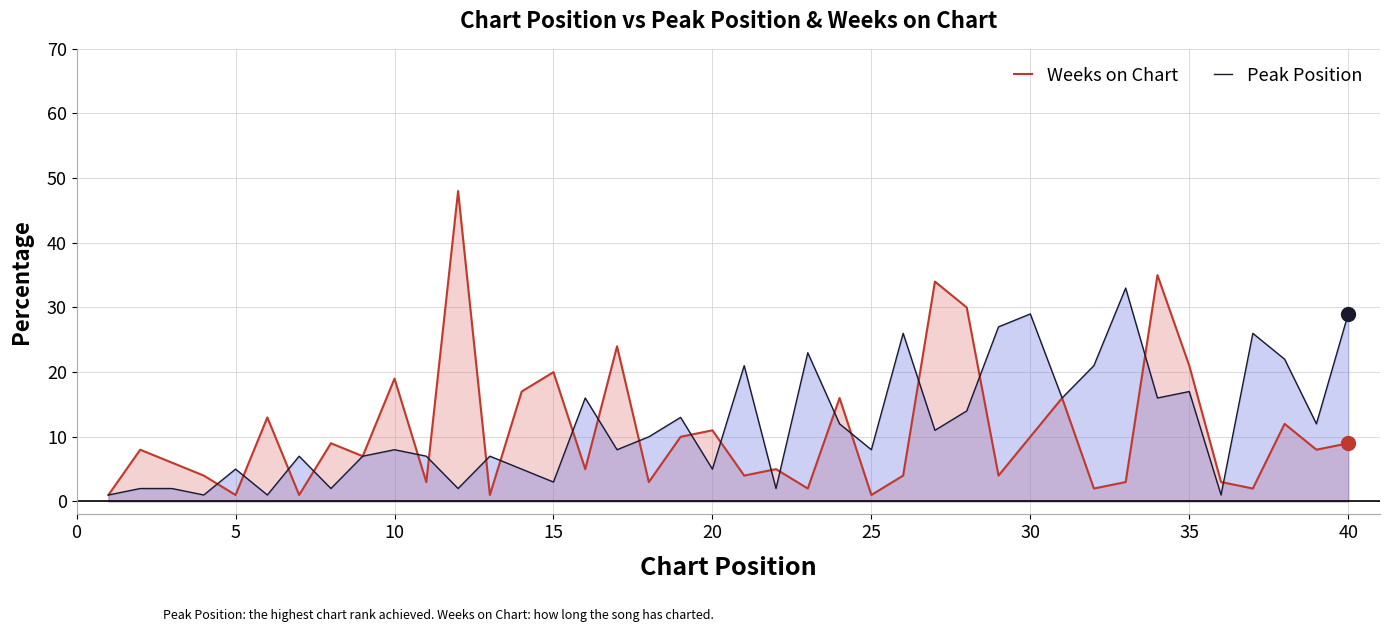

True or false: Peak Position has a value of 12 at 20.

False